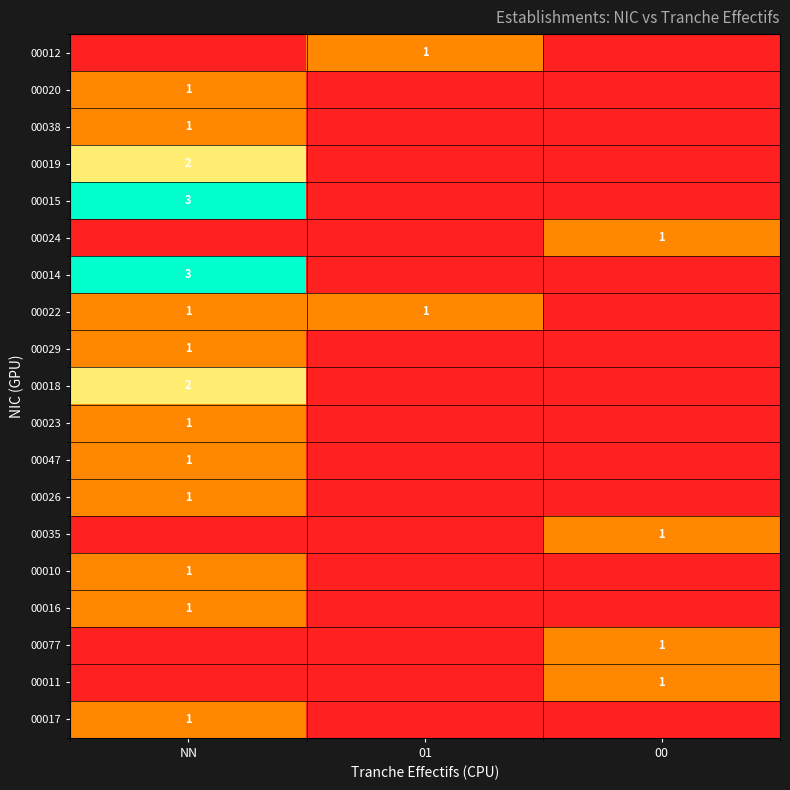

Is it true that 00011 equals 1 at 00?

True